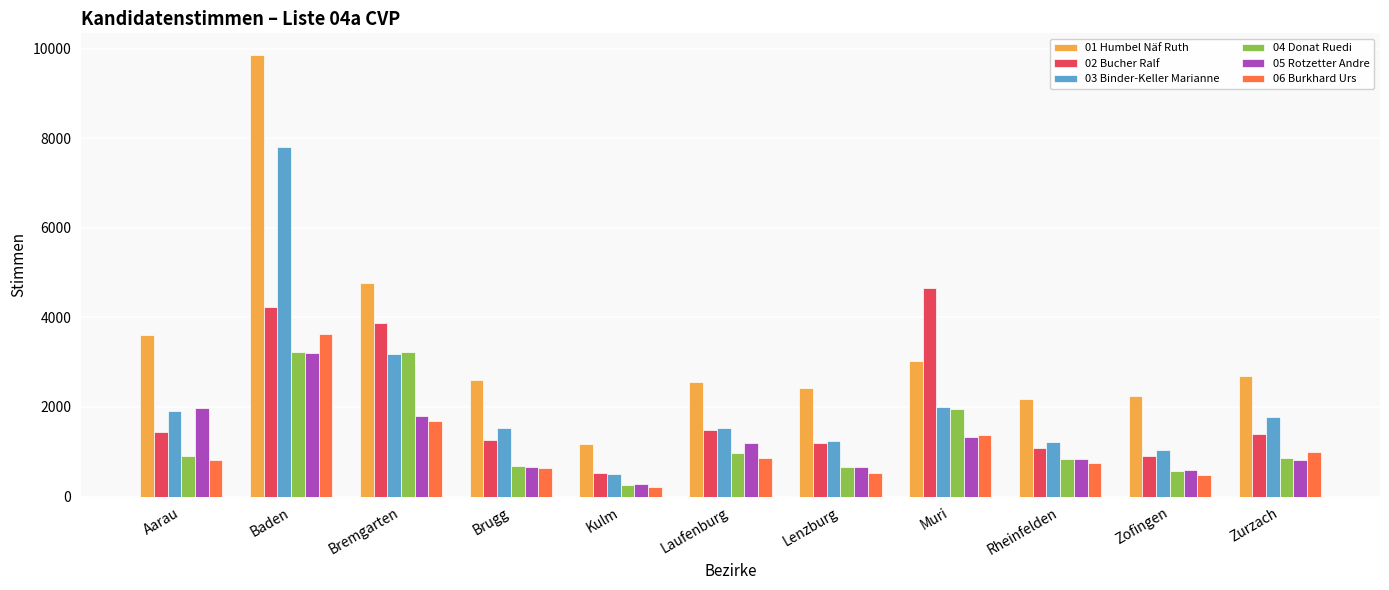

Where is 01 Humbel Näf Ruth nearest to the value 5507?

Bremgarten